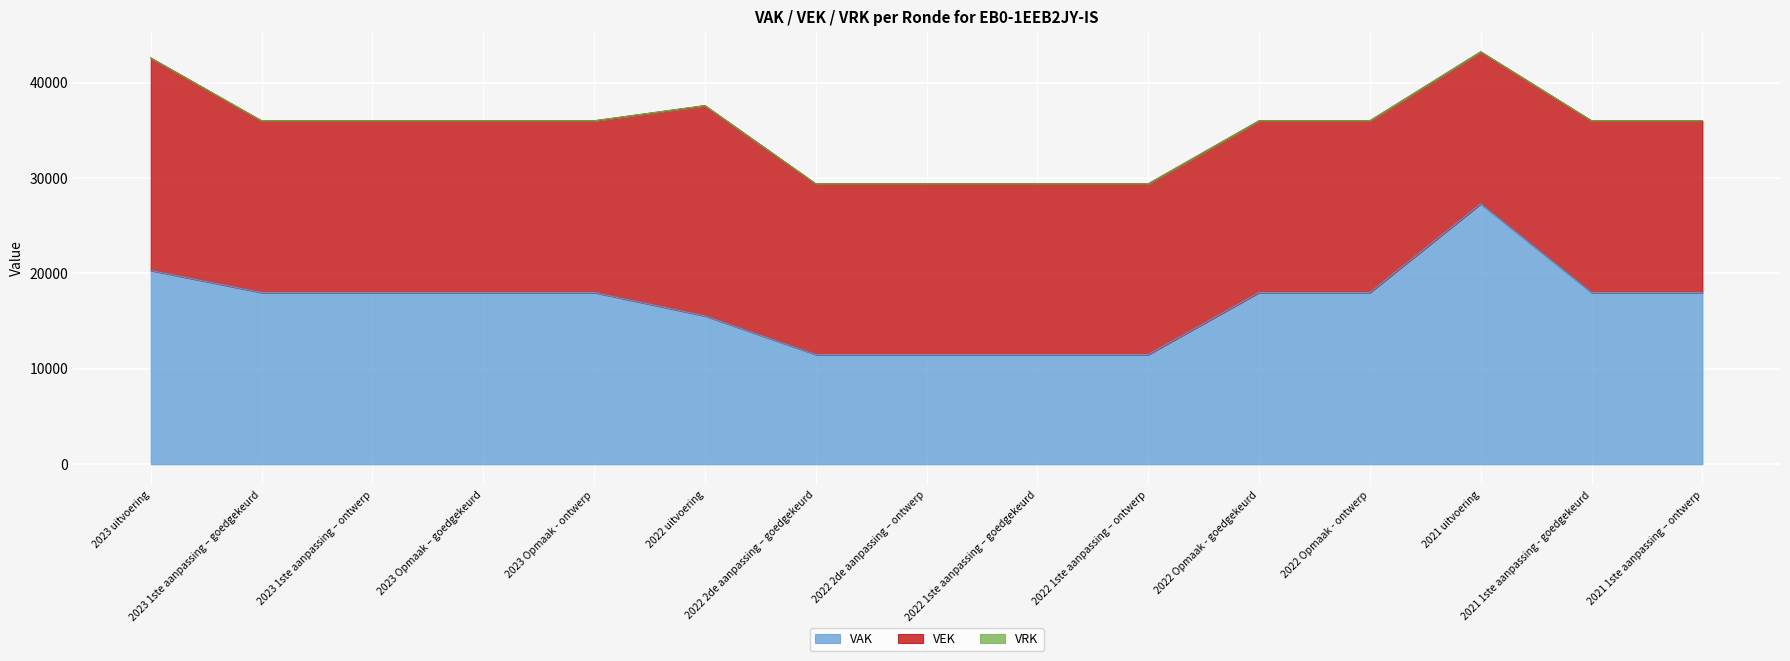

True or false: VEK and VRK intersect in this chart.

False